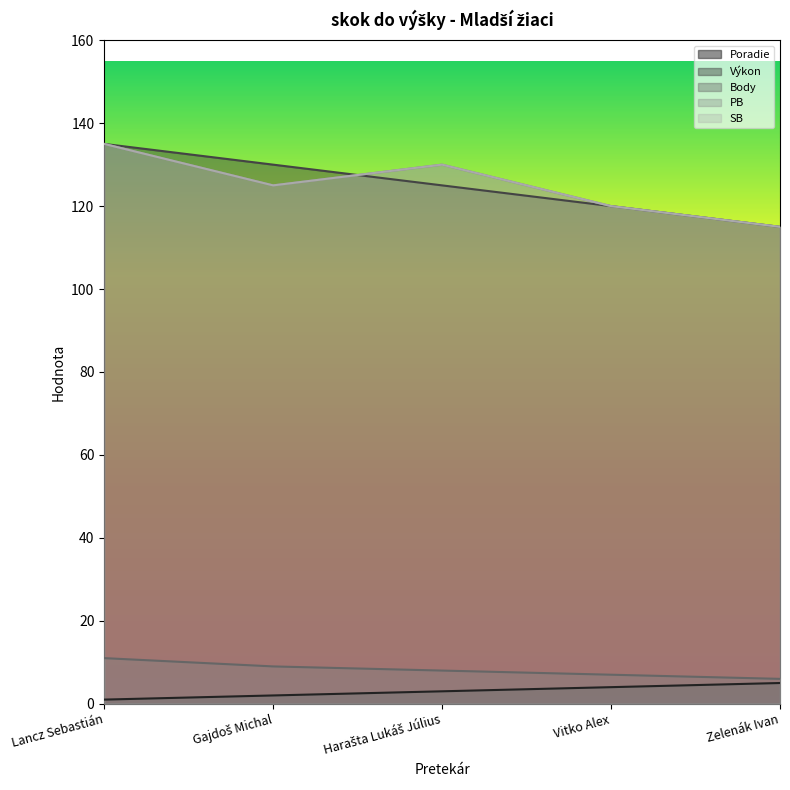

True or false: SB and PB intersect in this chart.

False